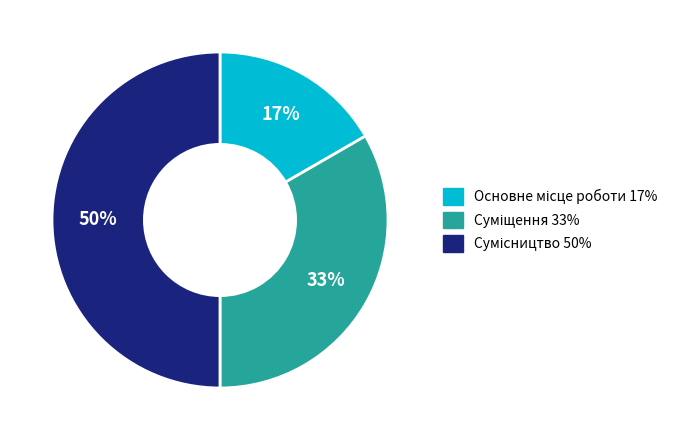

To the nearest percent, what is the difference between the largest and smallest slice percentages?

33%